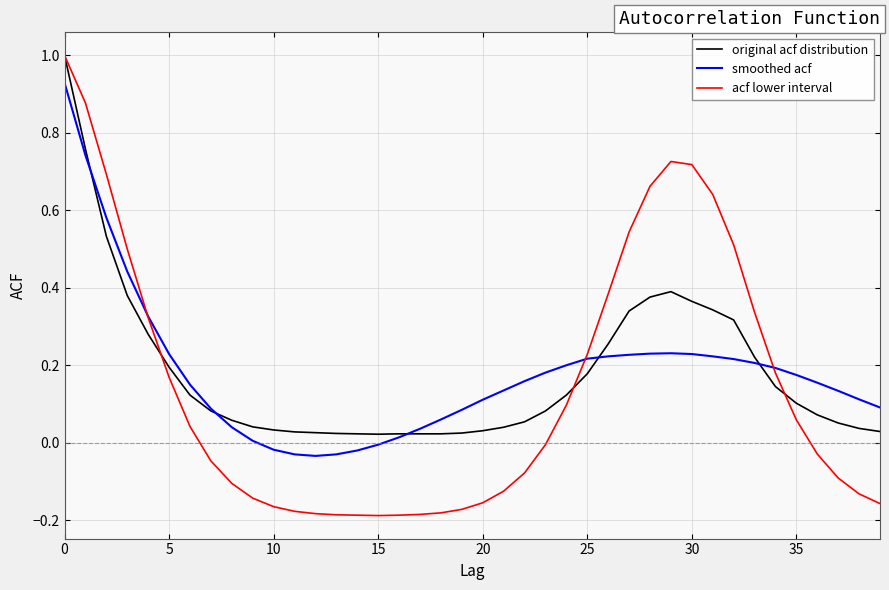

Is this an area chart (filled region under the line)?

No